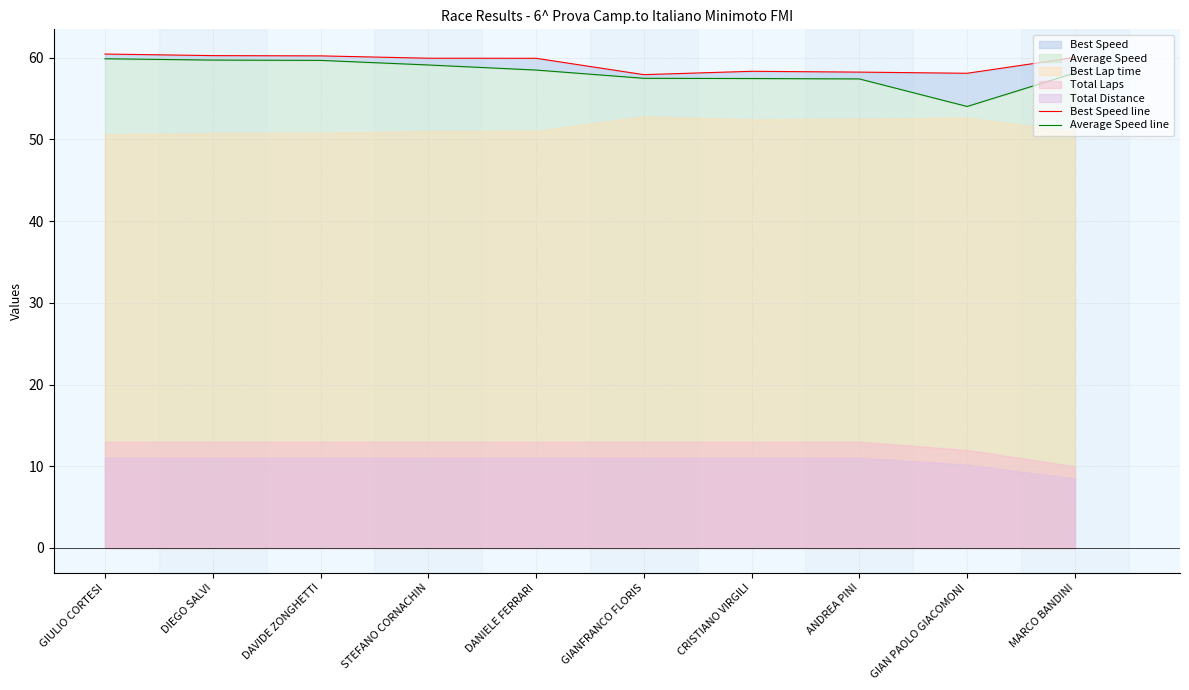

List the labels in order of Average Speed line value, smallest first.

GIAN PAOLO GIACOMONI, ANDREA PINI, CRISTIANO VIRGILI, GIANFRANCO FLORIS, MARCO BANDINI, DANIELE FERRARI, STEFANO CORNACHIN, DAVIDE ZONGHETTI, DIEGO SALVI, GIULIO CORTESI